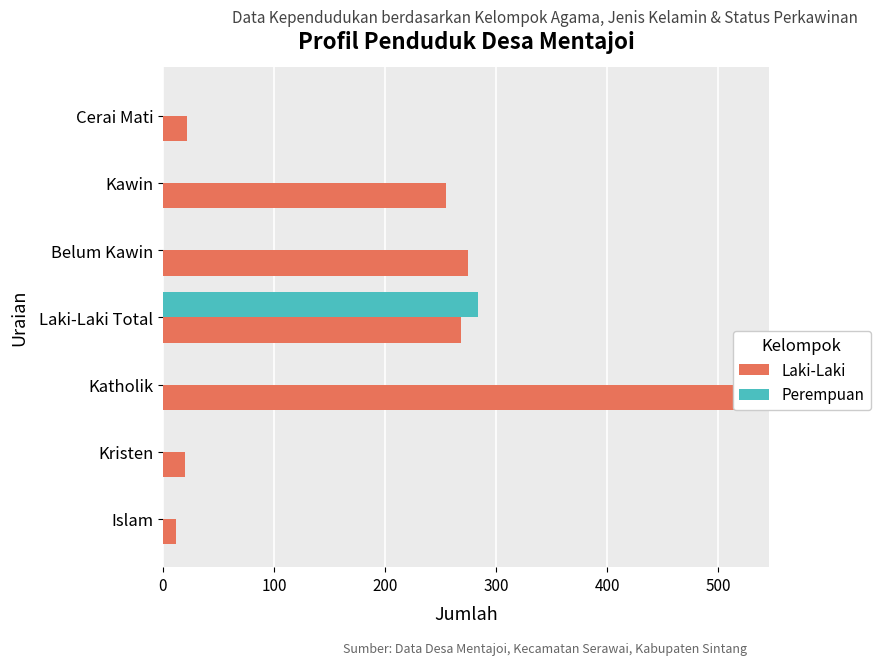

How many data points in Laki-Laki are less than 255?

3